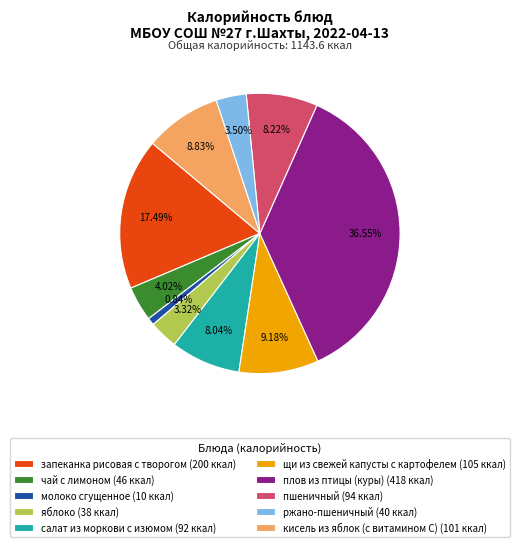

How many segments does this pie chart have?

10